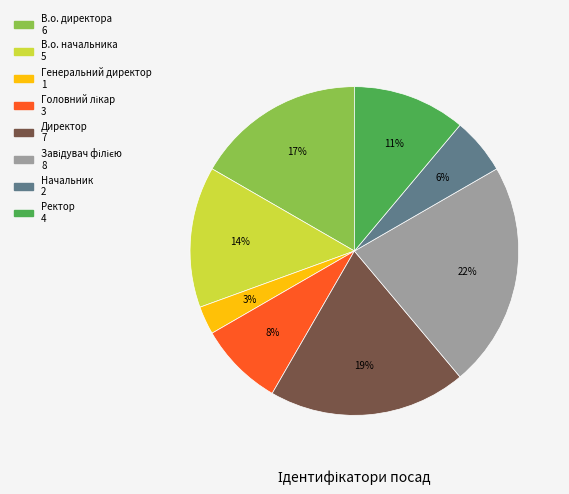

To the nearest percent, what portion does В.о. директора represent?

17%